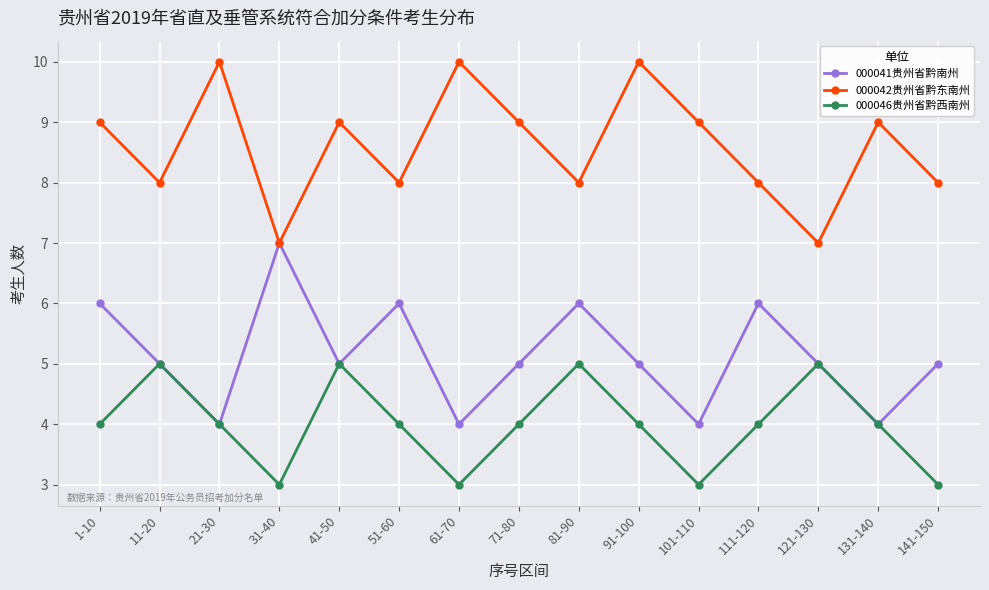

What is the spread (max minus min) of values at 41-50?

4